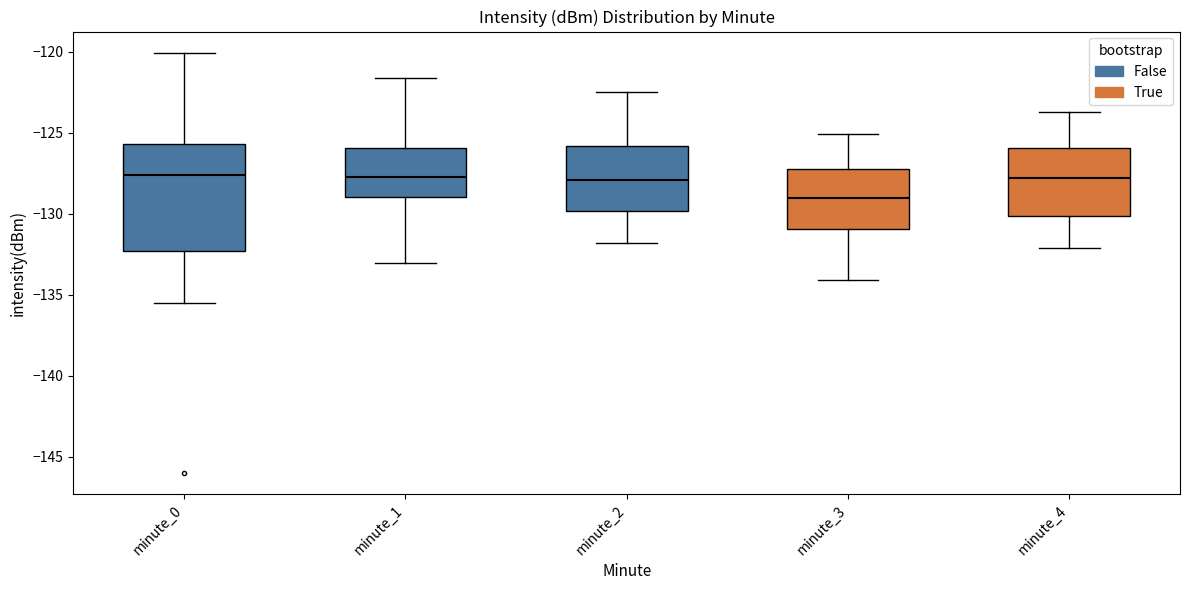

Reading left to right, read every box against the y-axis: the position of its median line, the range the box covers, and the ends of its whiskers. The values are not printed on the chart, so give them approximately, as read against the axis.

minute_0: median -127.5, box -132.5 to -125.5, whiskers -135.5 to -120.0
minute_1: median -127.5, box -129.0 to -126.0, whiskers -133.0 to -121.5
minute_2: median -128.0, box -130.0 to -126.0, whiskers -132.0 to -122.5
minute_3: median -129.0, box -131.0 to -127.0, whiskers -134.0 to -125.0
minute_4: median -128.0, box -130.0 to -126.0, whiskers -132.0 to -123.5